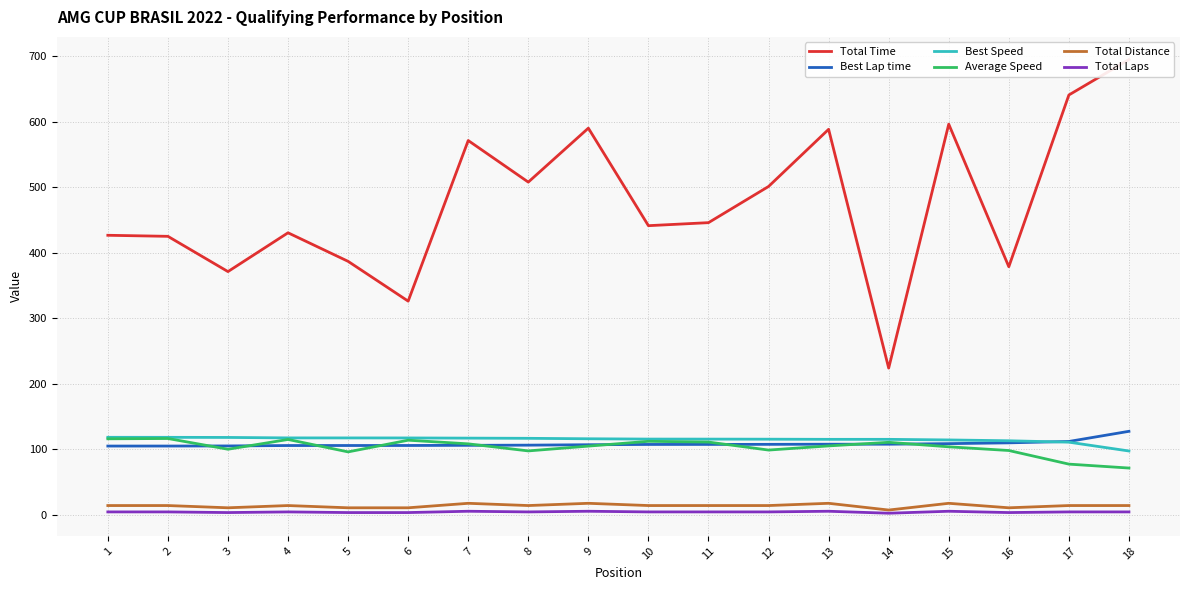

Count the number of data series in this chart.

6